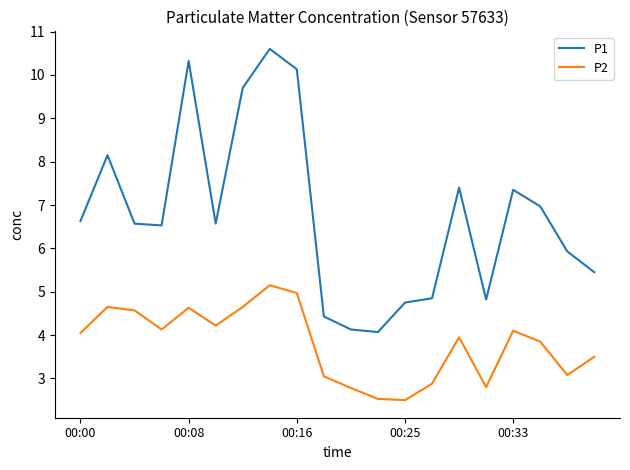

Rank the series by their average value, from lowest to highest.

P2, P1